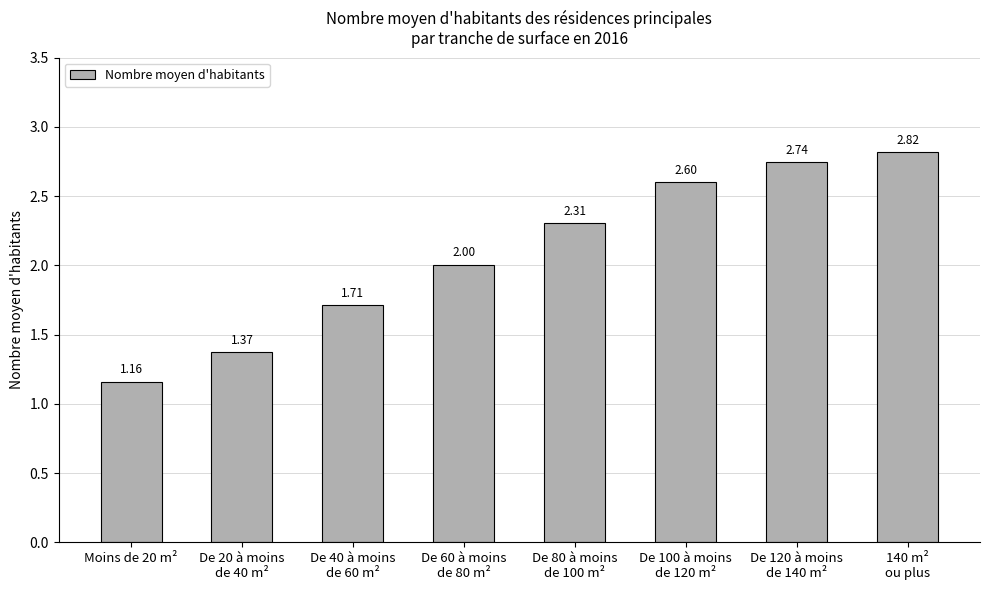

What is the average value?

2.1